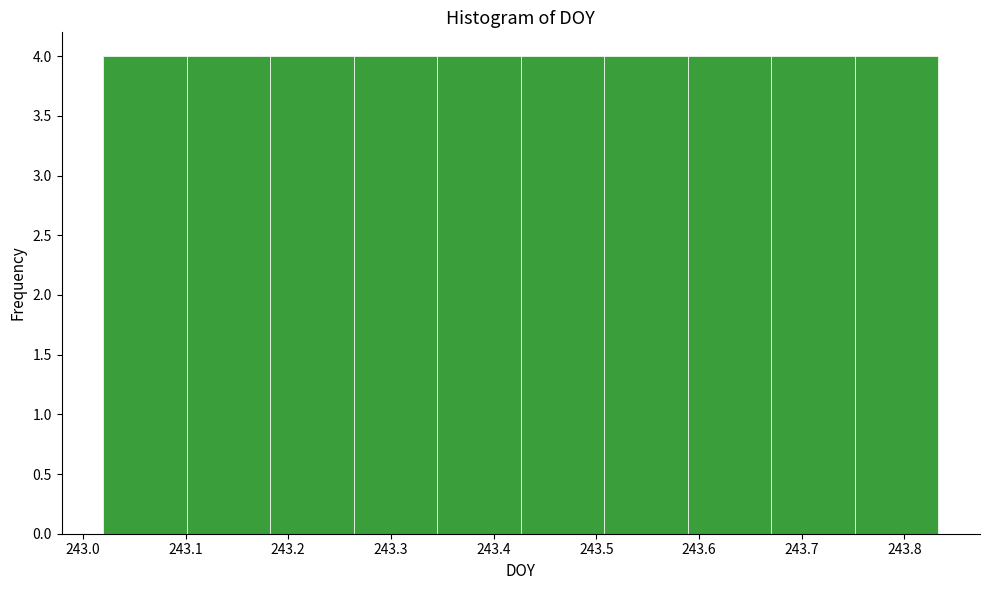

What is the height of the bar covering 243.02 to 243.10 on the x-axis? Neither the bar edges nor the heights are printed on the chart, so give them approximately, as read against the axes.

4